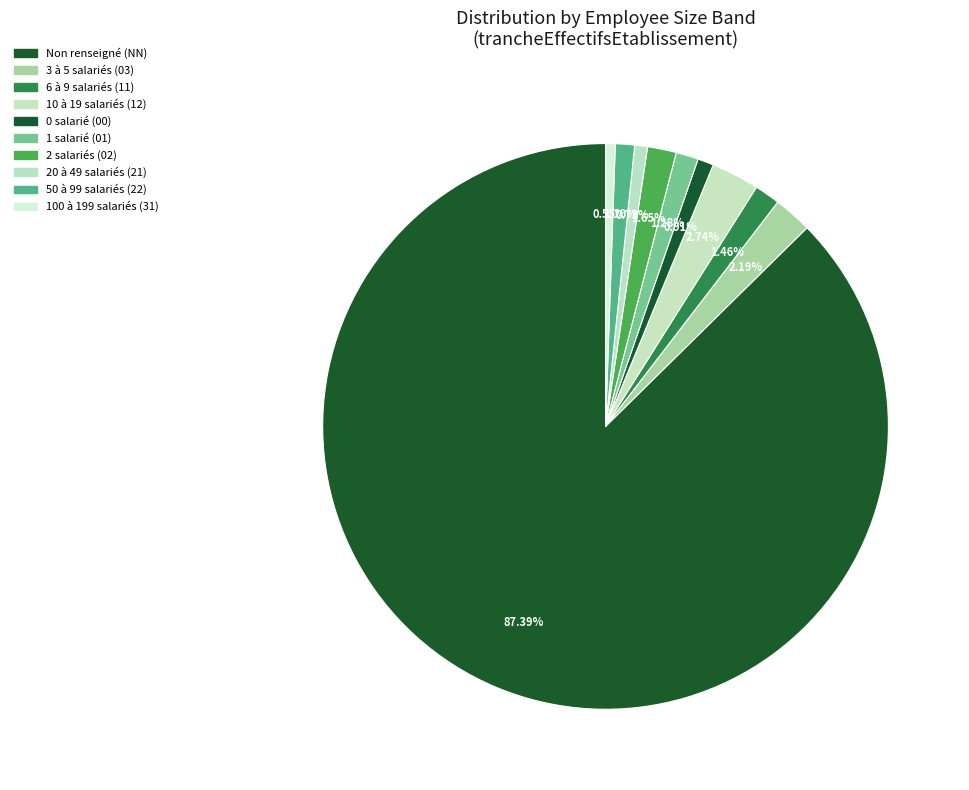

To the nearest percent, what is the average slice percentage?

10%